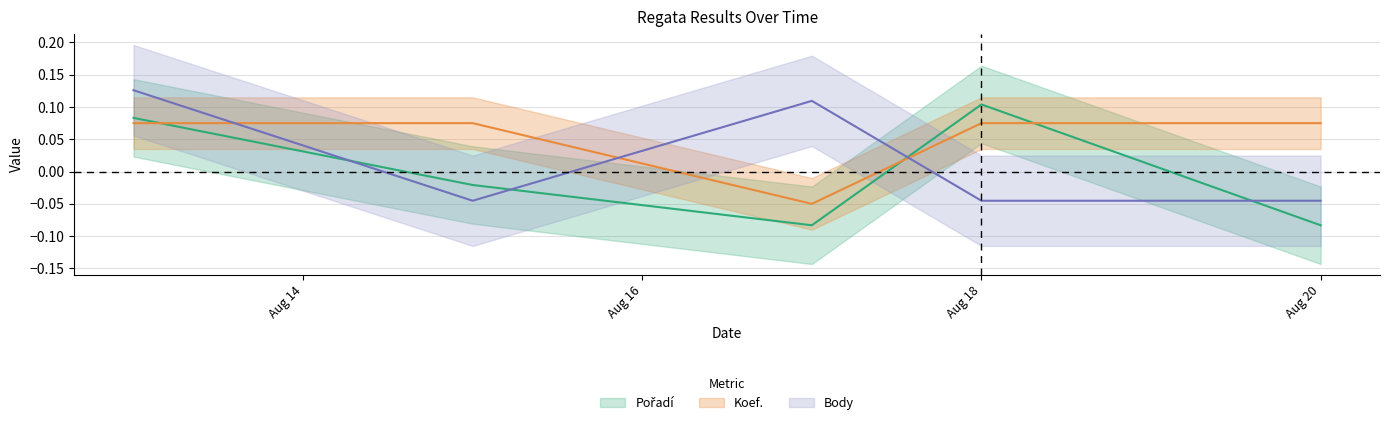

True or false: Body_scaled and Koef. intersect in this chart.

True